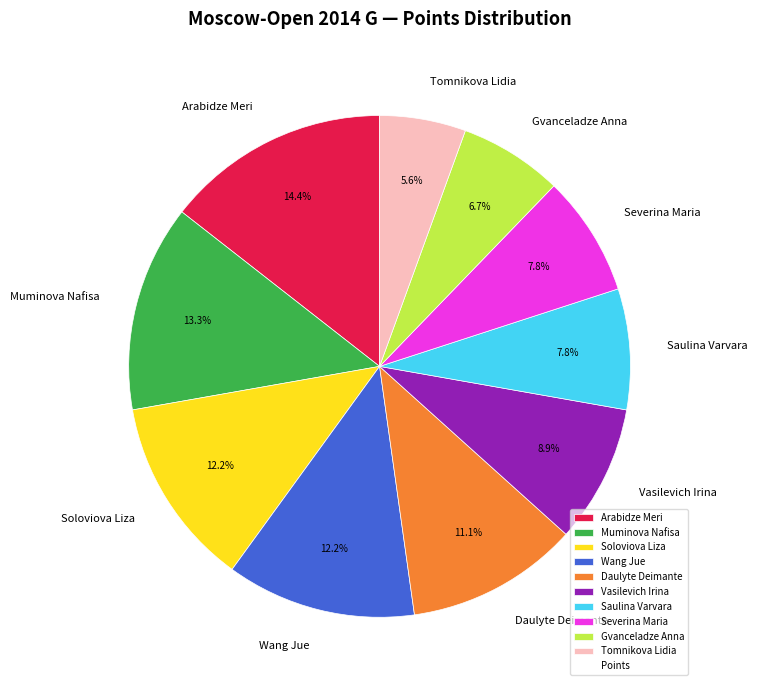

What is the ratio of the value at Vasilevich Irina to the value at Saulina Varvara?

1.1